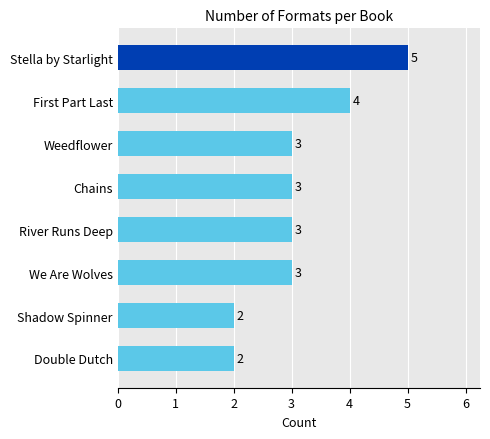

Reading bottom to top, extract all data points from this chart.

Double Dutch=2	Shadow Spinner=2	We Are Wolves=3	River Runs Deep=3	Chains=3	Weedflower=3	First Part Last=4	Stella by Starlight=5